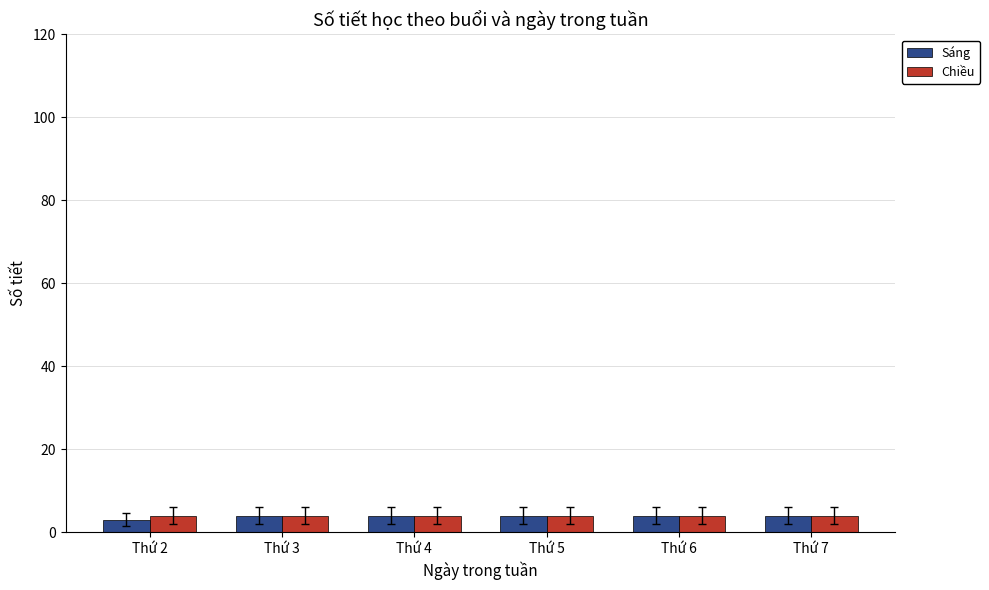

What value does the Sáng series have at Thứ 6?

4